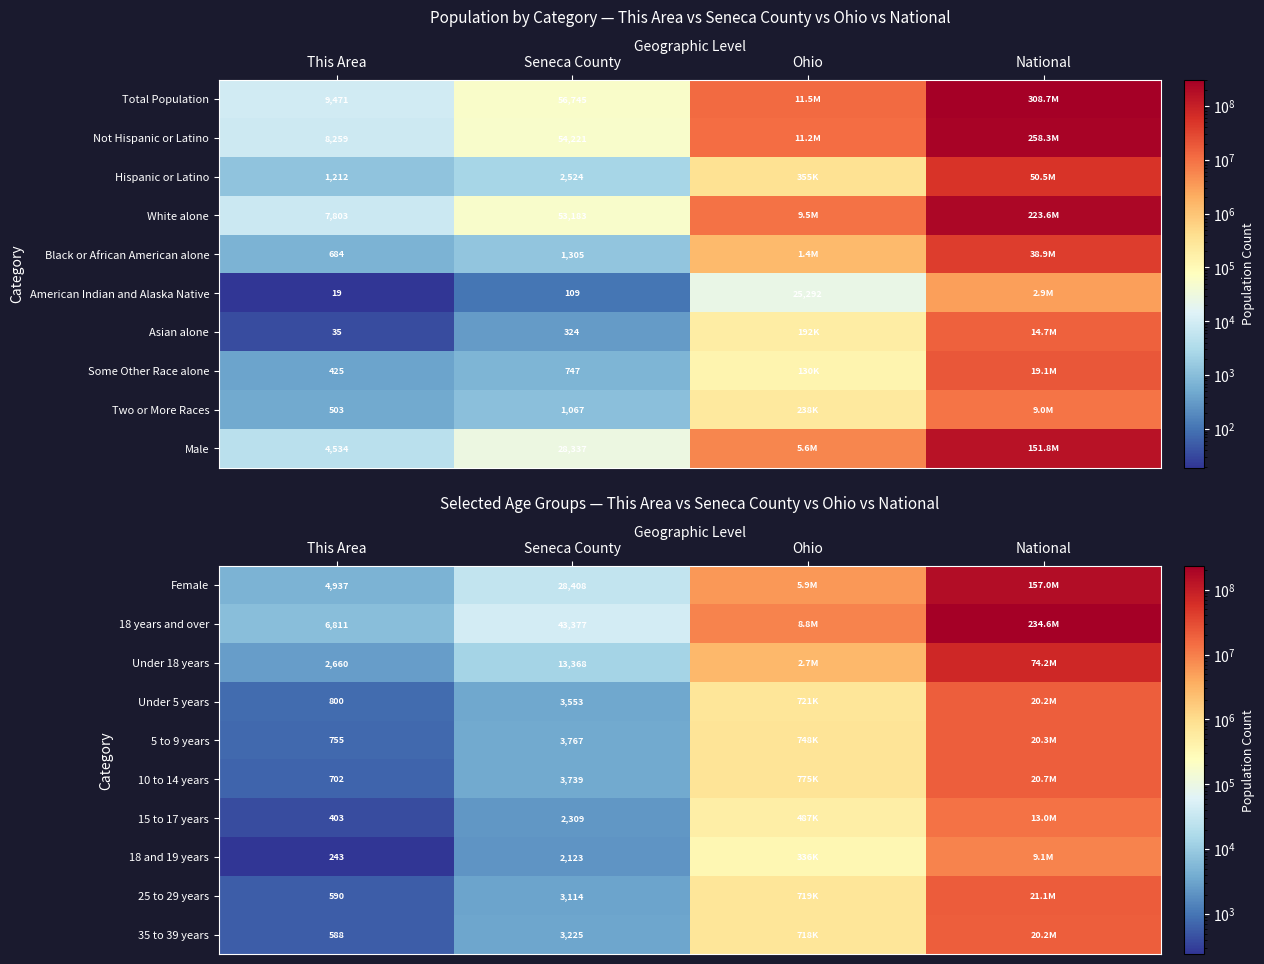

The value of 10 to 14 years at Seneca County is 3739. True or false?

True